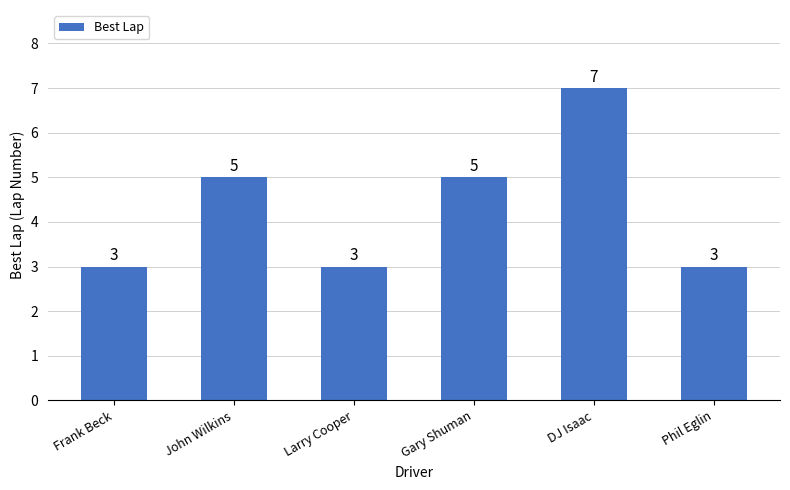

What is the difference between the second highest and second lowest values?

2